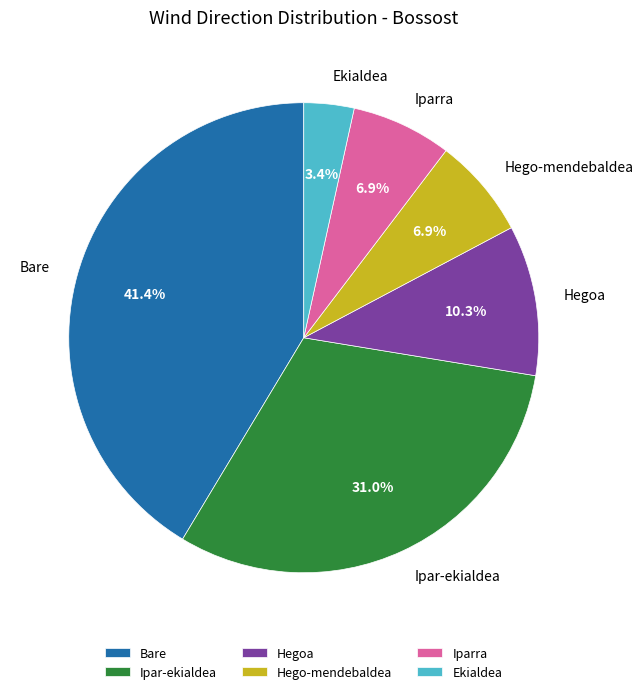

Which has a higher value, Iparra or Ekialdea?

Iparra